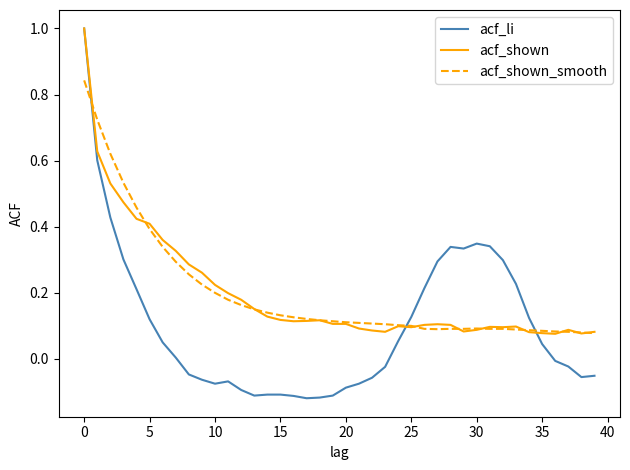

Which series has the widest spread of values?

acf_li